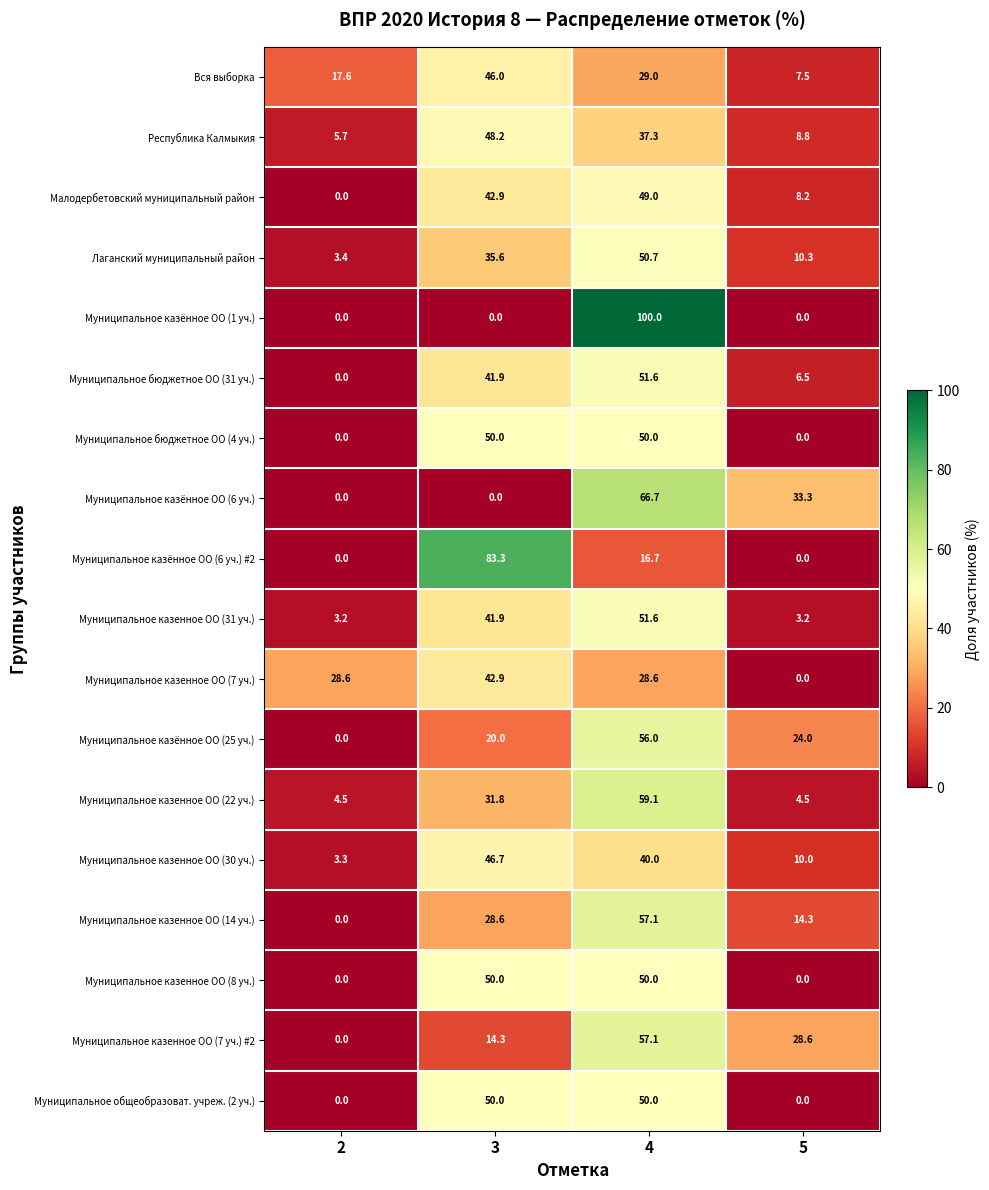

Count the Муниципальное бюджетное ОО (4 уч.) values in the range 0 to 50.

4